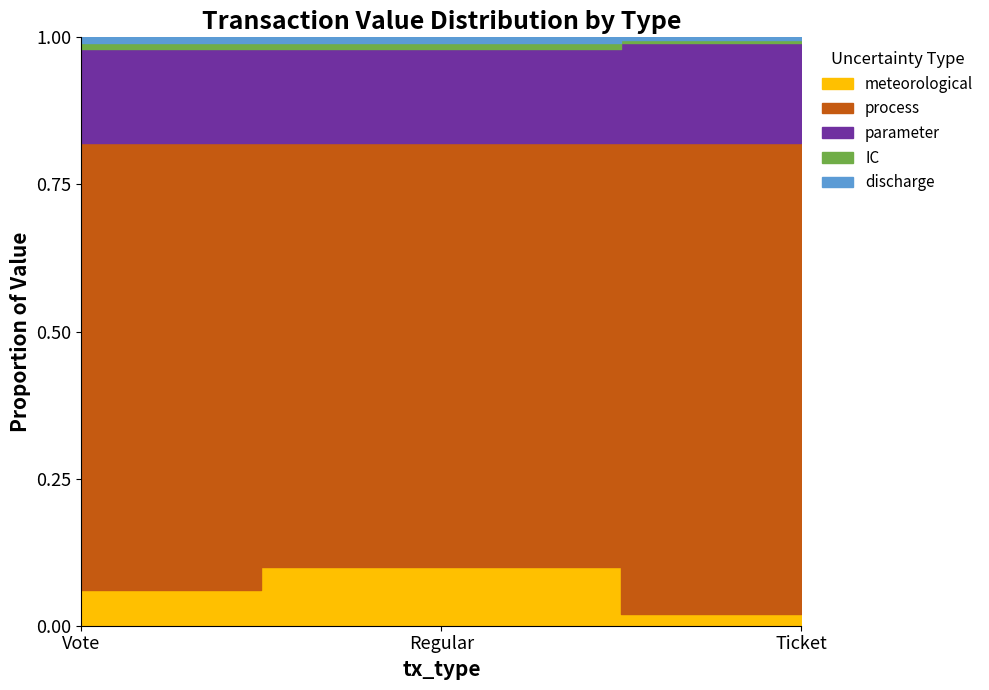

What is the sum of all meteorological values?

0.2